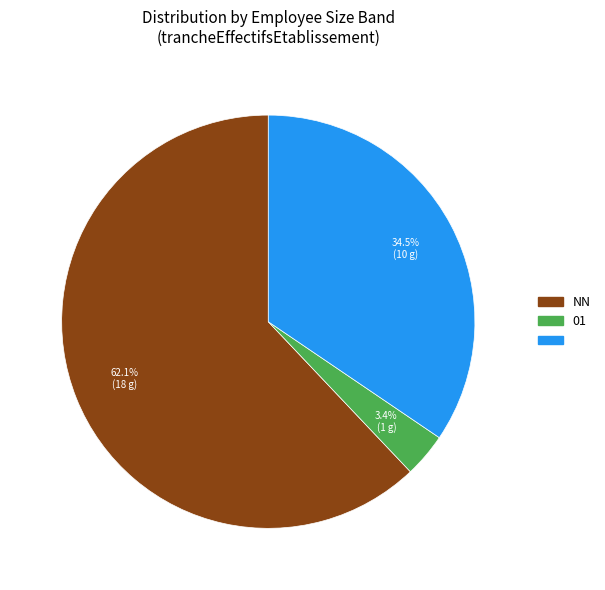

How many segments does this pie chart have?

3